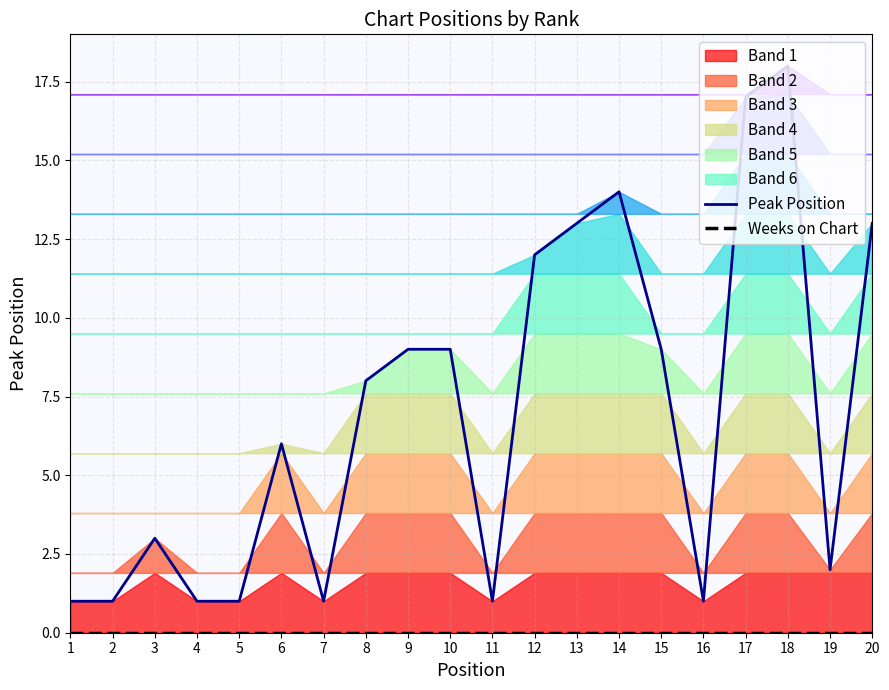

List the series in order of their peak value, lowest first.

Weeks on Chart, Peak Position